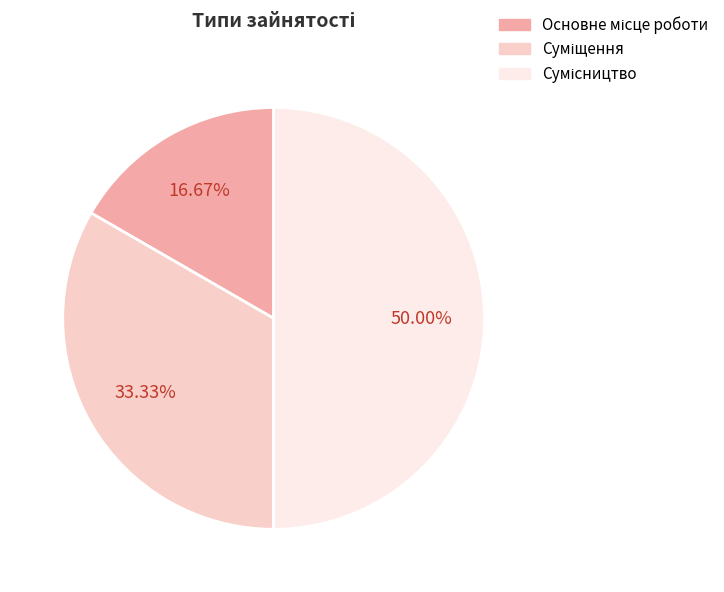

Rank the categories by value from lowest to highest.

Основне місце роботи, Суміщення, Сумісництво